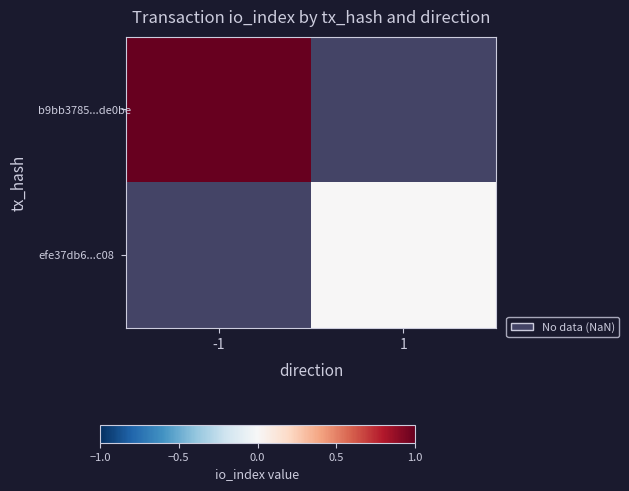

Which series changed the most between -1 and 1?

b9bb3785...de0be